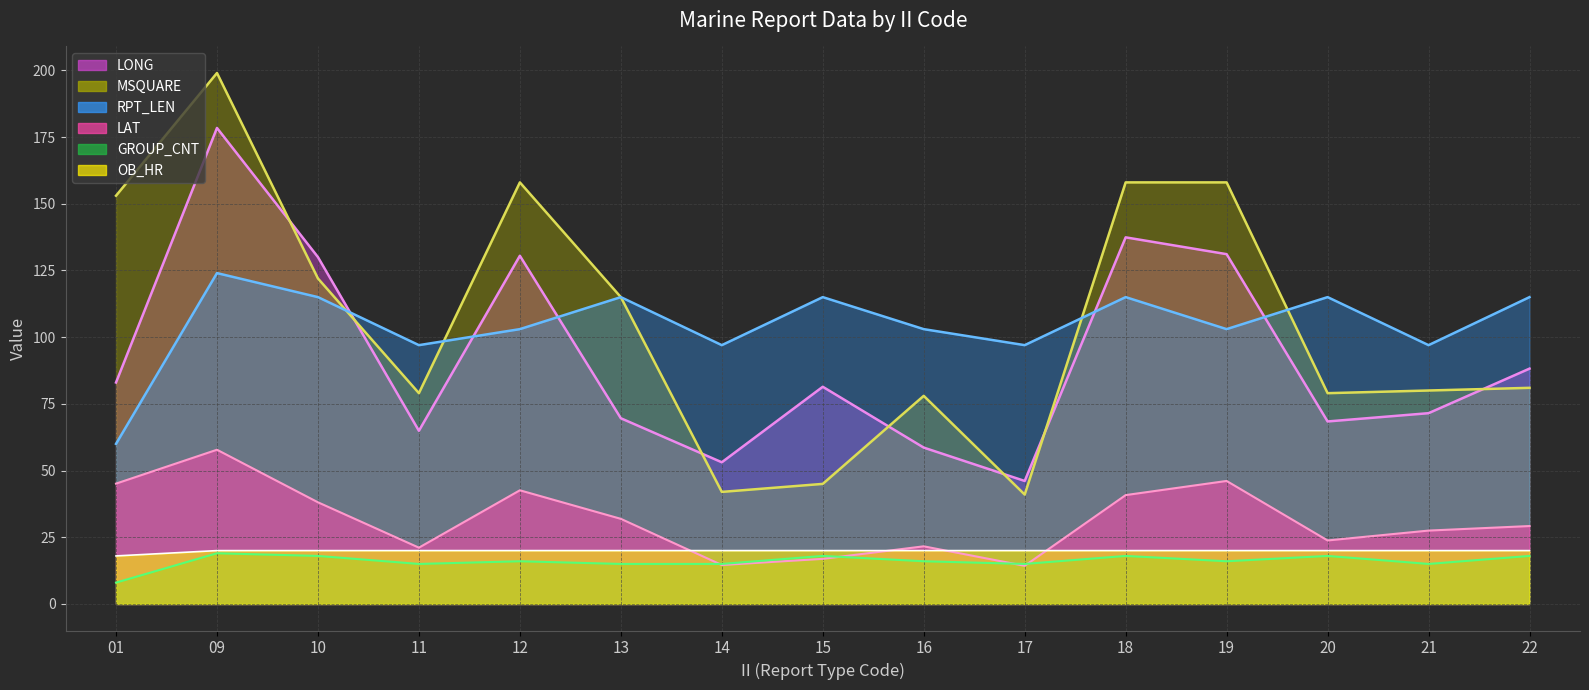

What is the total value across all series at 21?

311.0